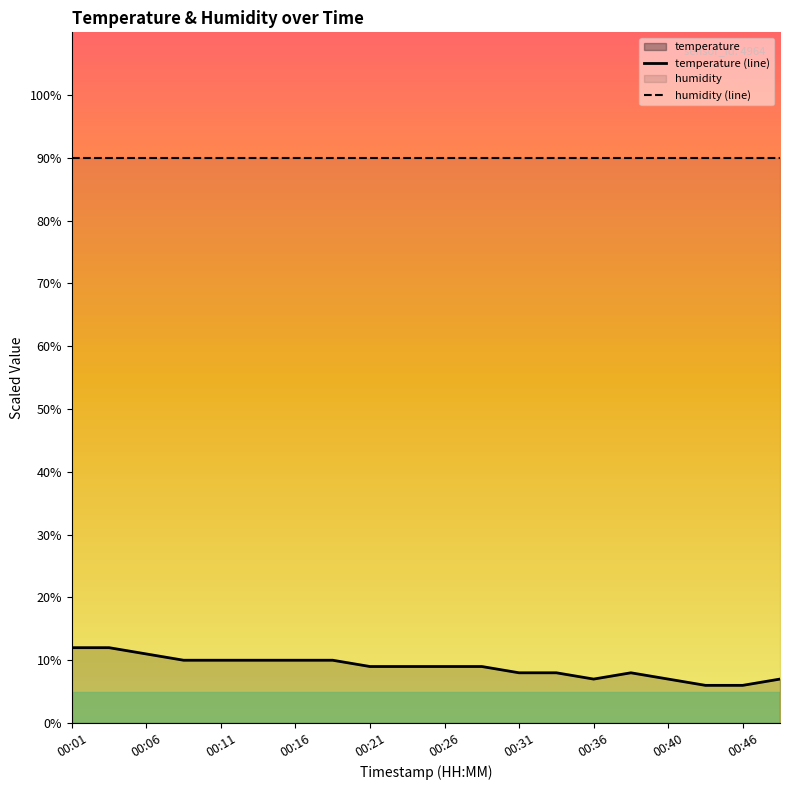

How many data points does each series have?

20